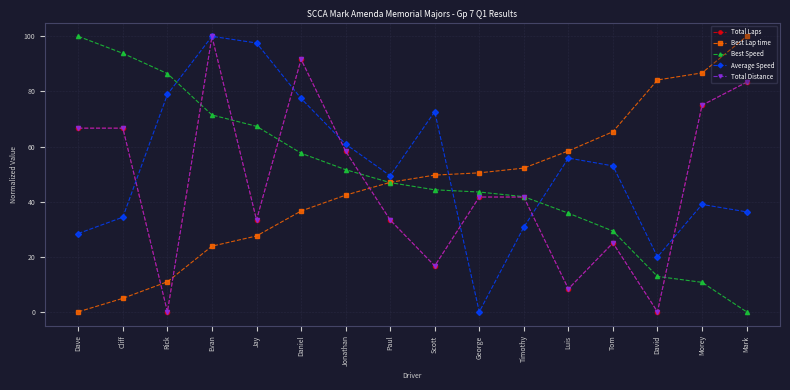

At which category does the chart reach its peak across all series?

Evan